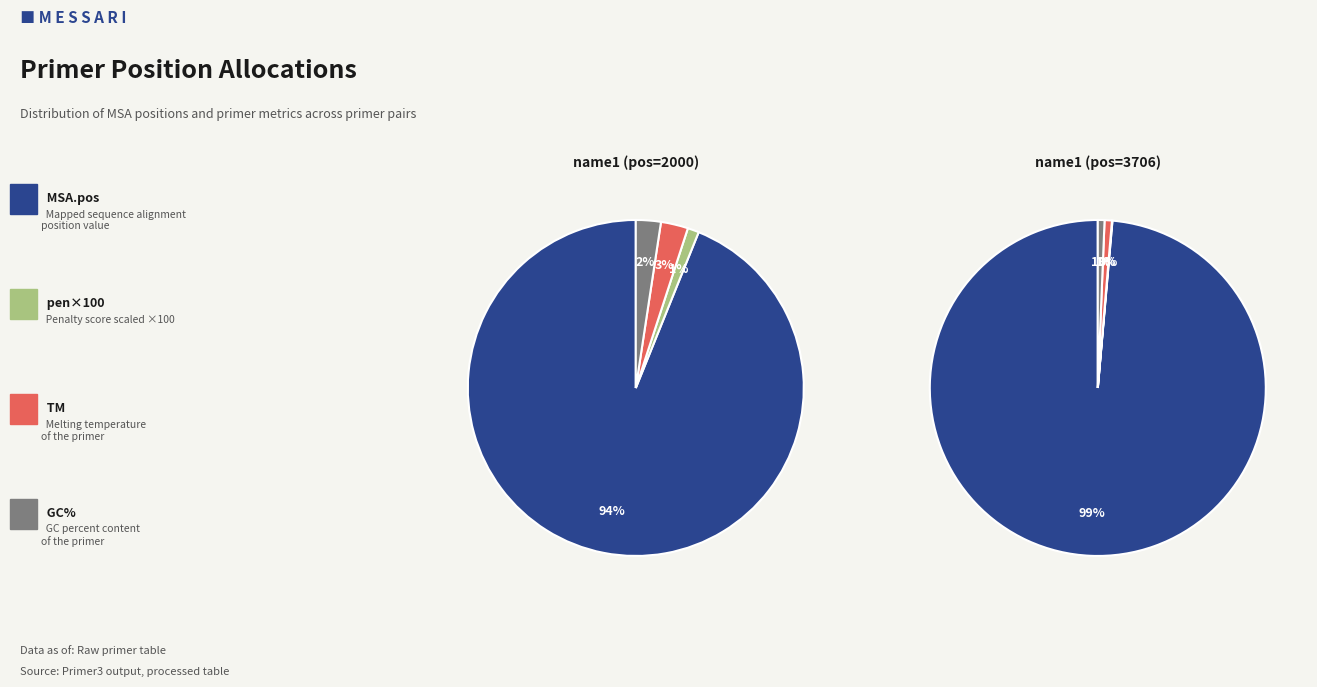

To the nearest percent, what is the combined percentage of MSA.pos and pen?

100%